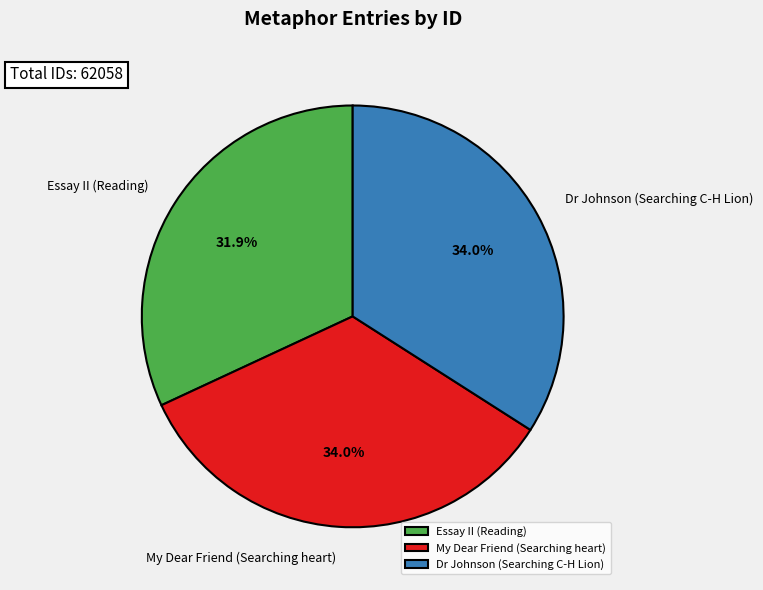

To the nearest percent, what is the difference between the Essay II (Reading) and Dr Johnson (Searching C-H Lion) slice percentages?

2%